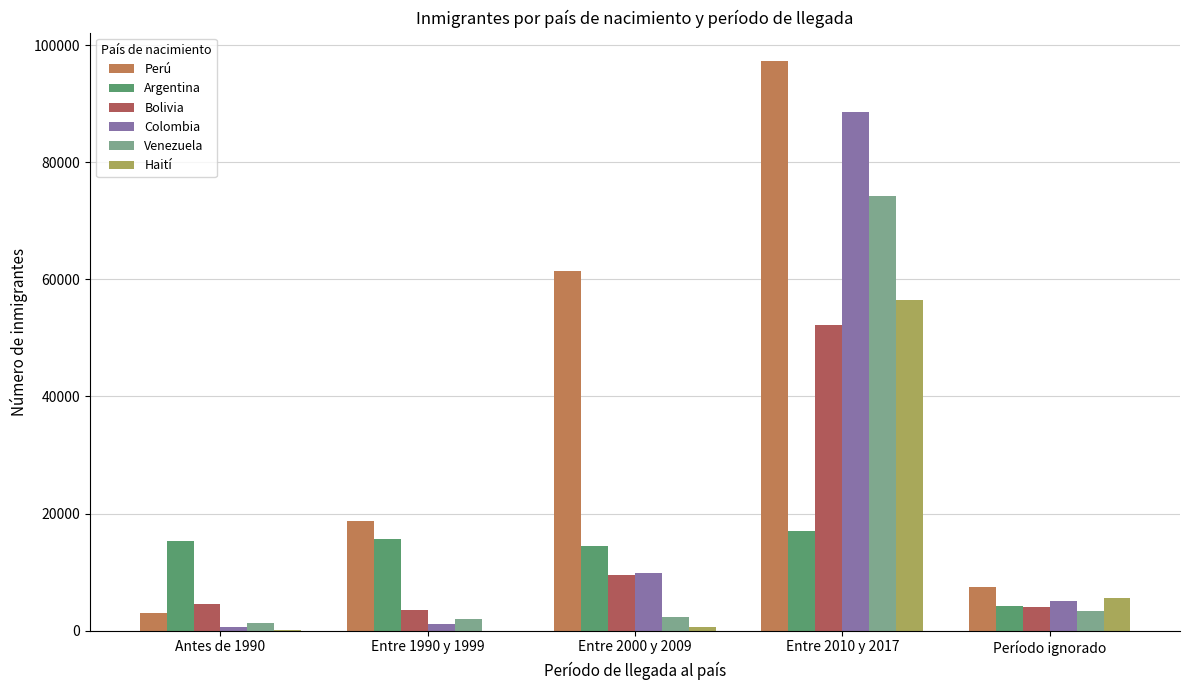

How many series are shown in this chart?

6